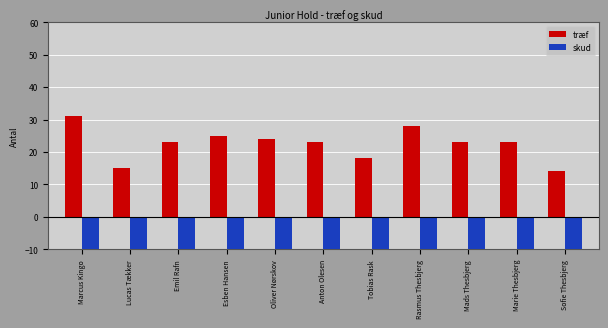

What is the average value of the træf series?

22